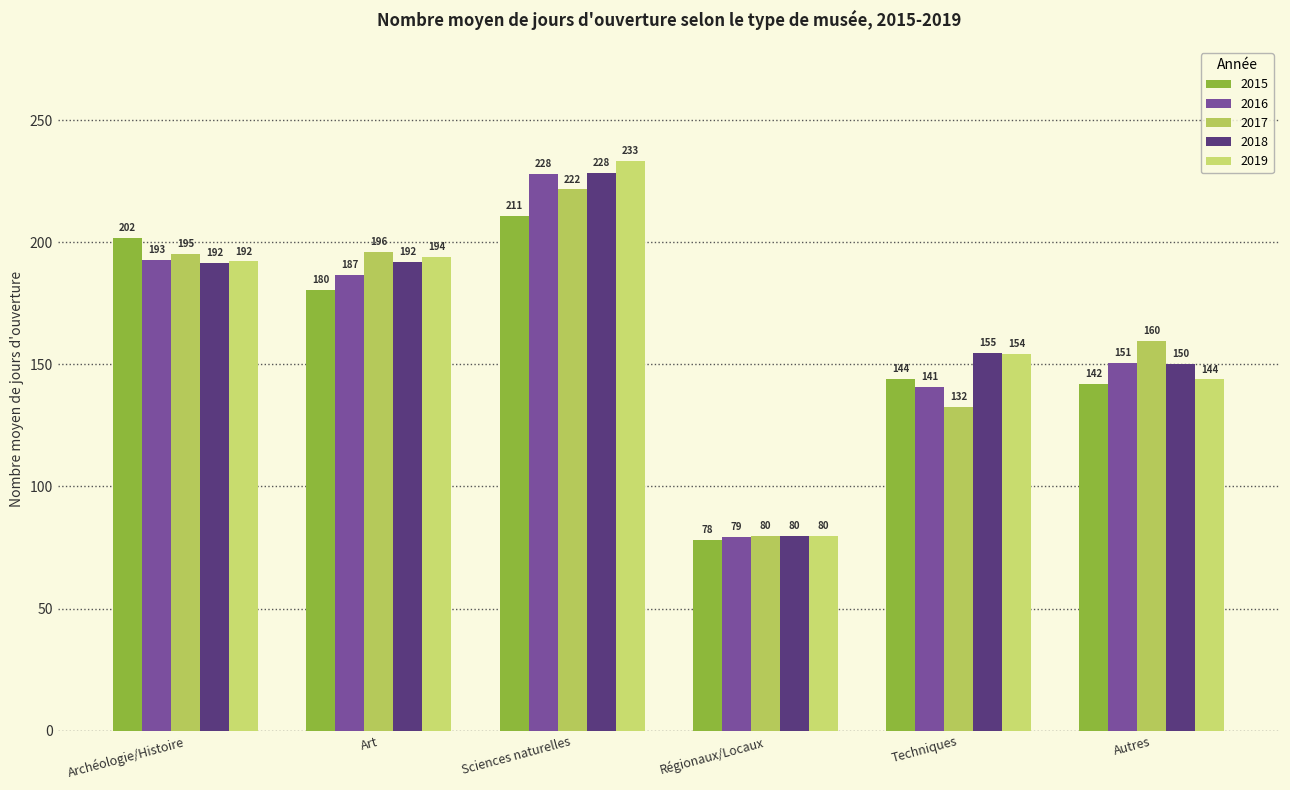

The 2017 series shows 79.5 at Techniques. True or false?

False